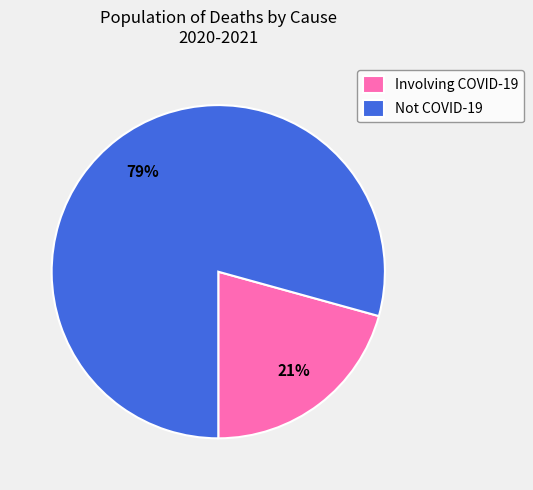

Which slice is the smallest?

Involving COVID-19